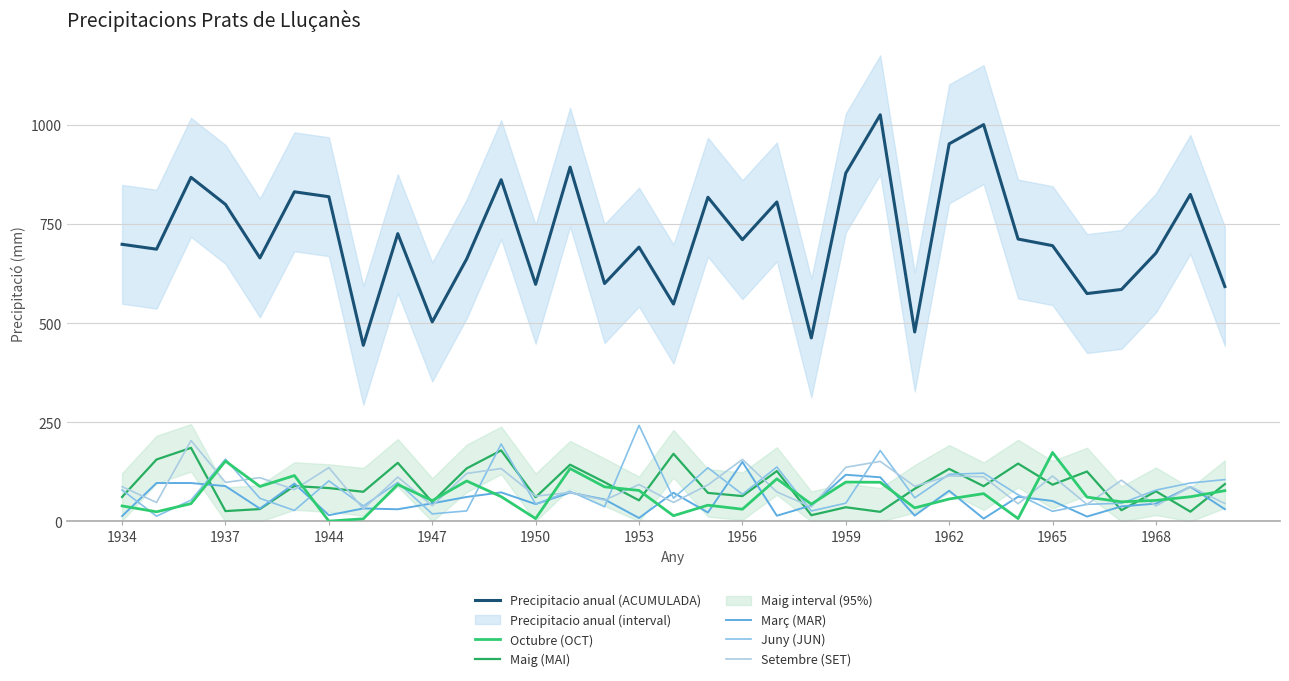

True or false: Març (MAR) and Precipitacio anual (ACUMULADA) cross at least once.

False